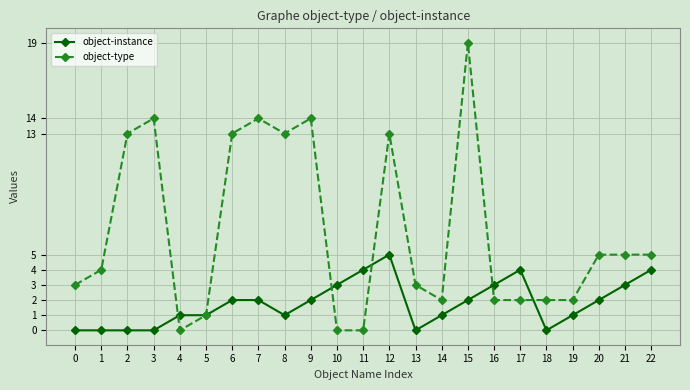

Which category has the highest value in the object-instance series?

12